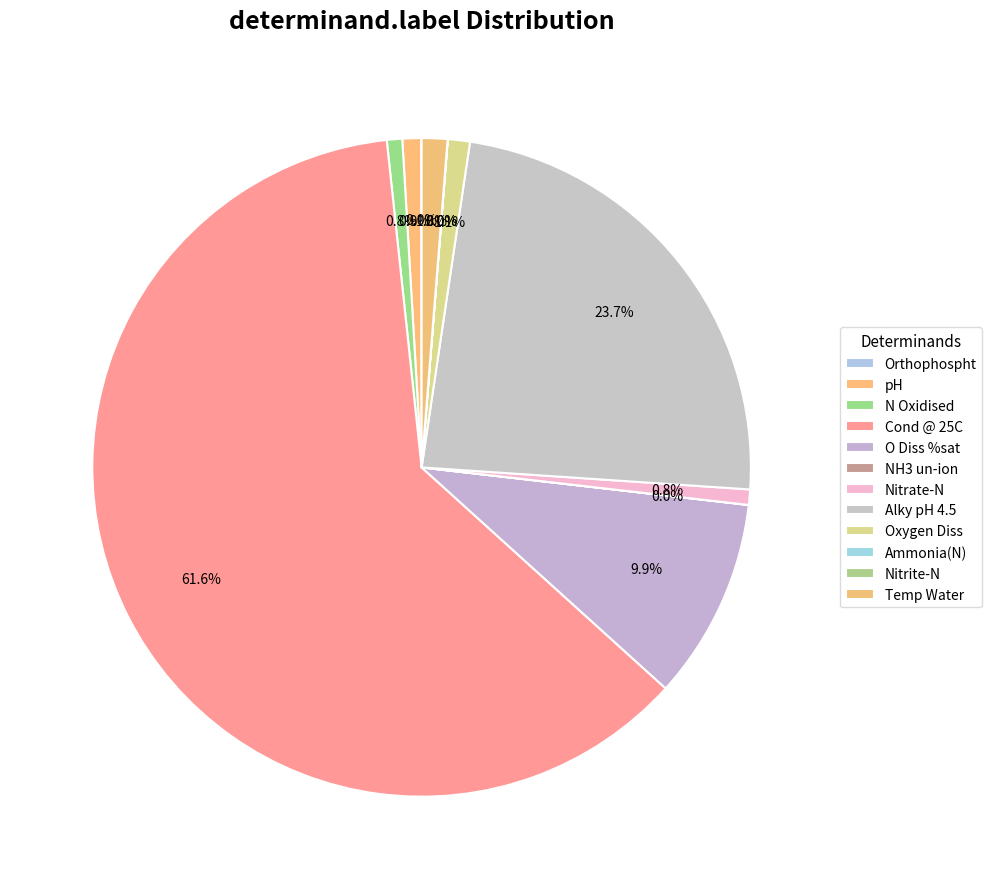

What is the change in value from NH3 un-ion to Alky pH 4.5?

+211.0